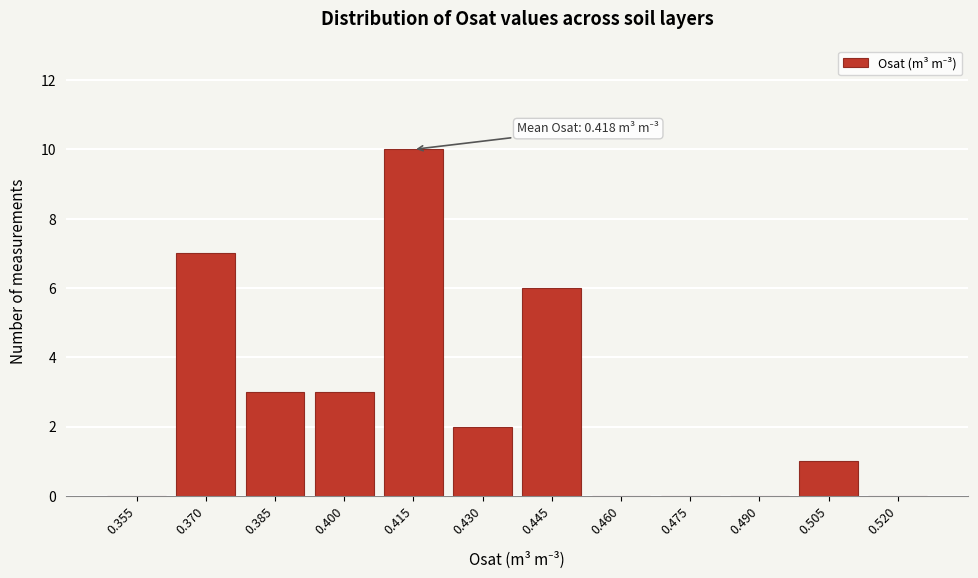

Reading right to left, extract all data points from this chart.

0.520=0	0.505=1	0.490=0	0.475=0	0.460=0	0.445=6	0.430=2	0.415=10	0.400=3	0.385=3	0.370=7	0.355=0